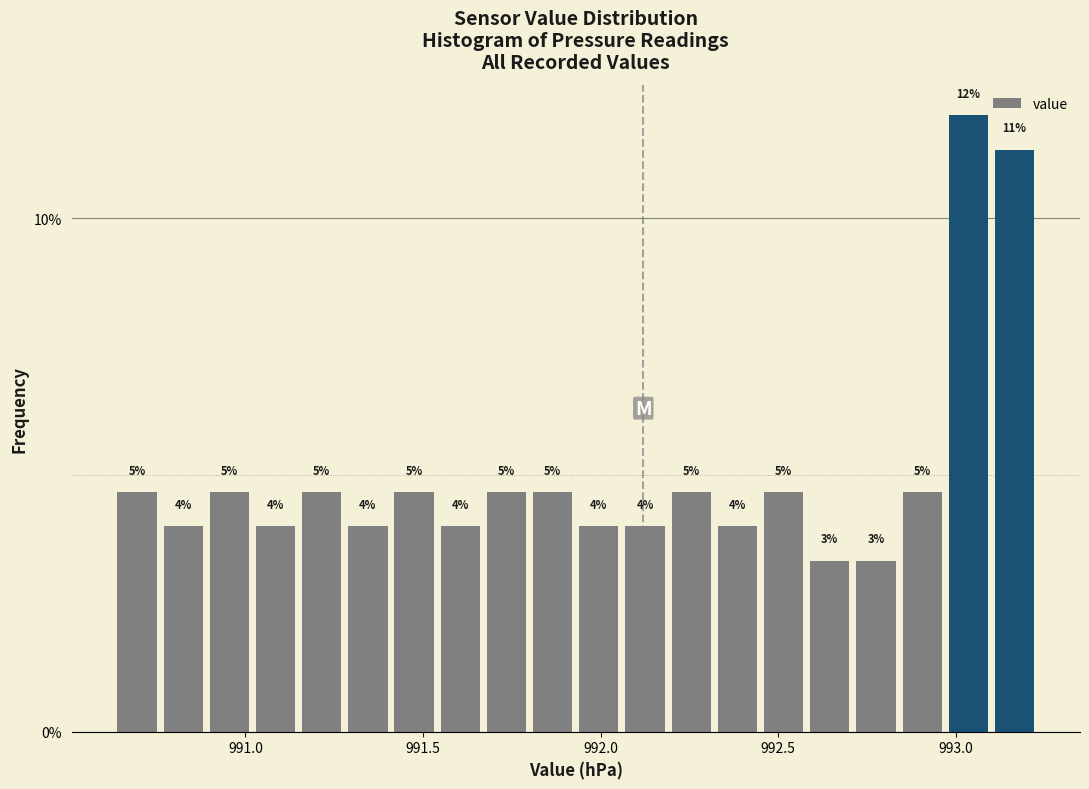

Read against the x-axis, roughly where is the centre of the tallest bar?

993.05